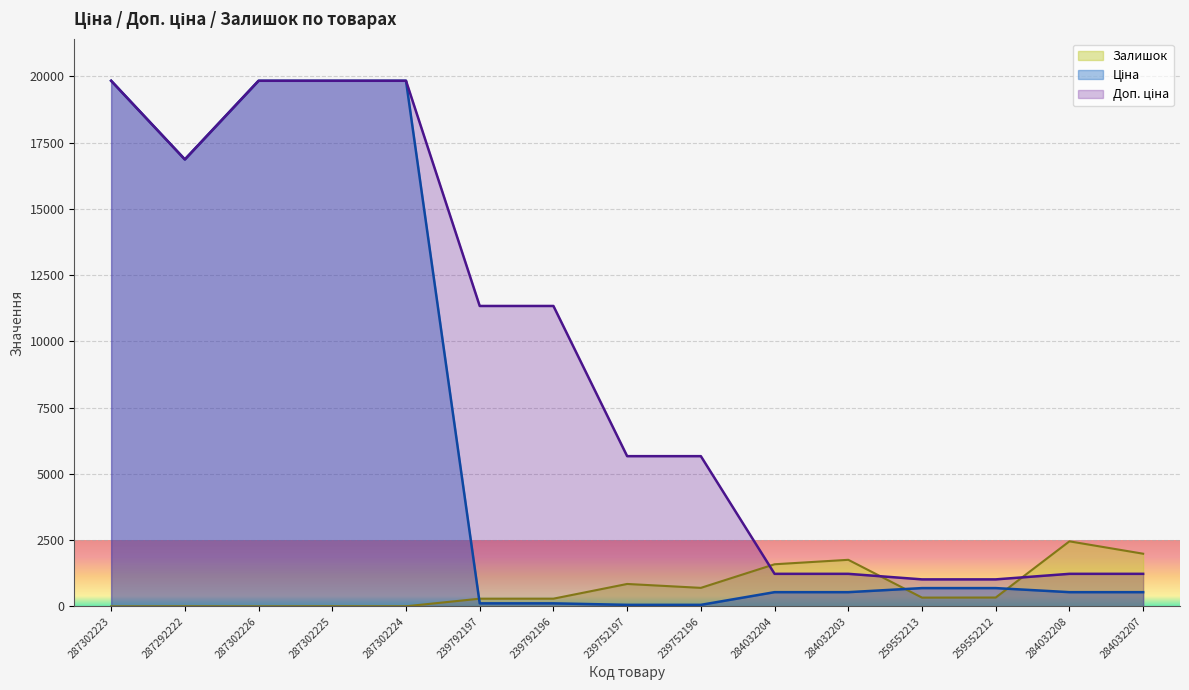

Where is Залишок nearest to the value 1226?

284032204